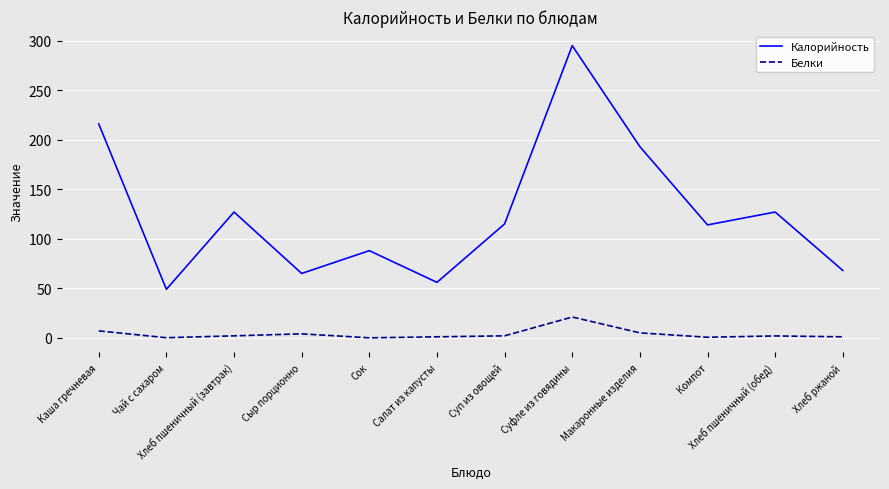

Where is Калорийность nearest to the value 172?

Макаронные изделия